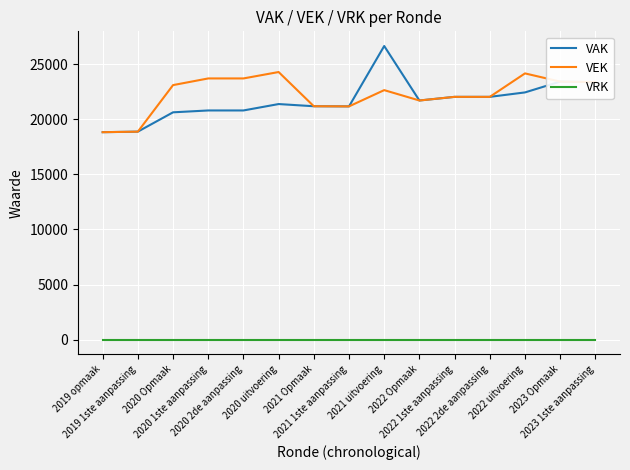

Which series has the widest spread of values?

VAK